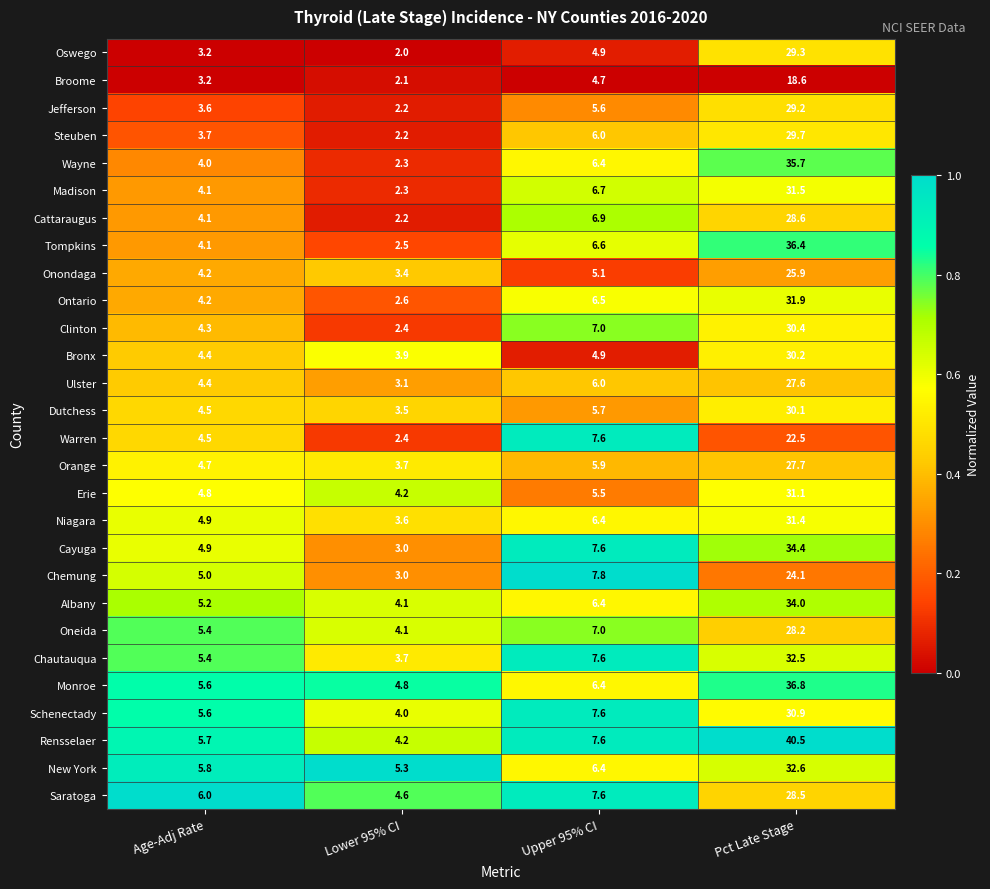

Which category has the highest value across all series?

Pct Late Stage